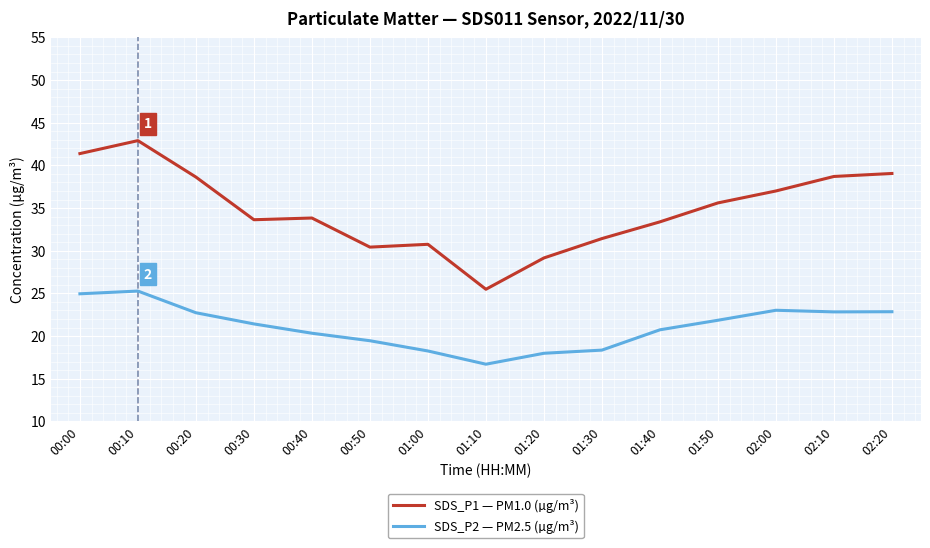

What is the difference between the second highest and second lowest values in the SDS_P1 — PM1.0 (µg/m³) series?

12.2